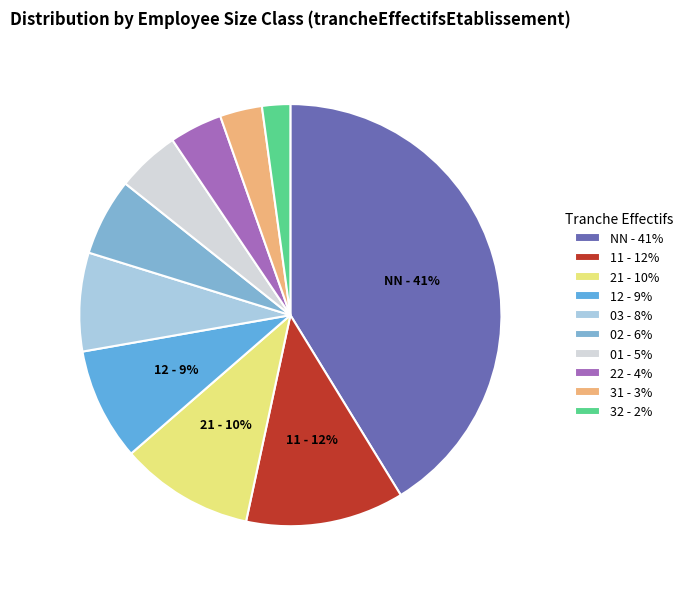

To the nearest percent, what percentage of the pie is 31?

3%